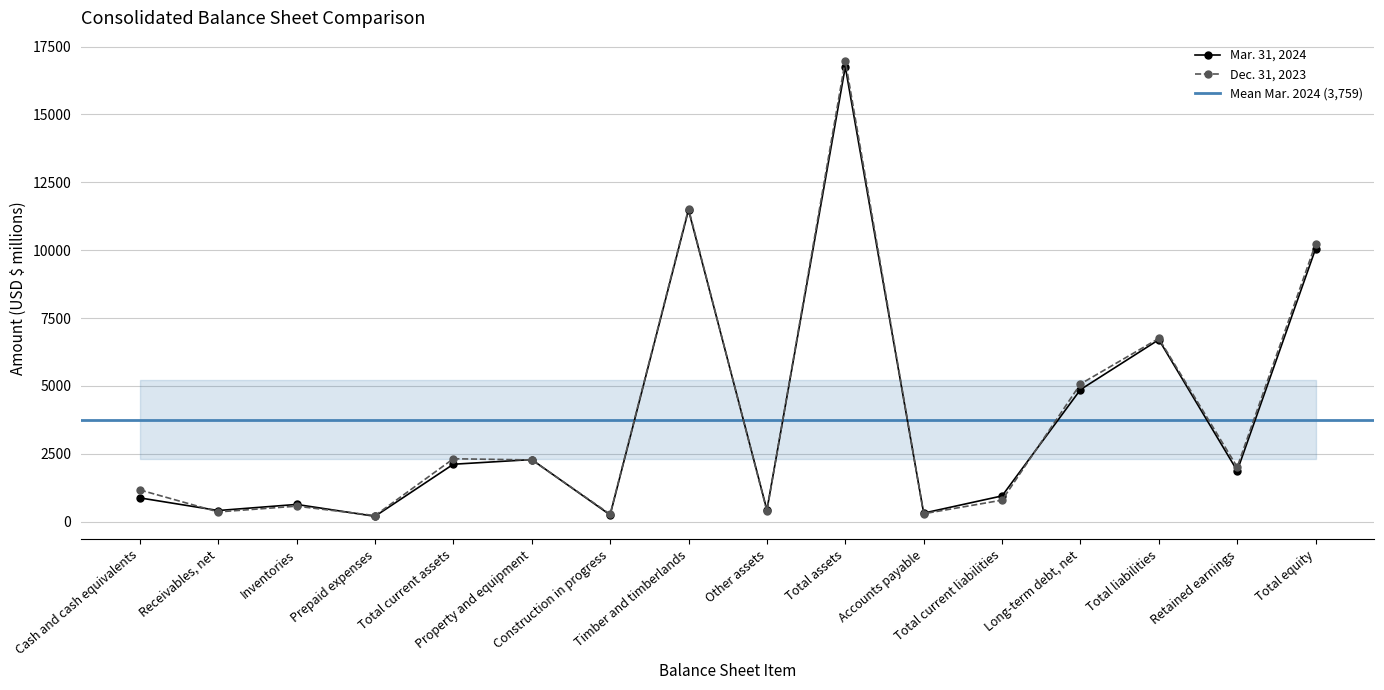

What is the label of the 6th point from the right?

Accounts payable